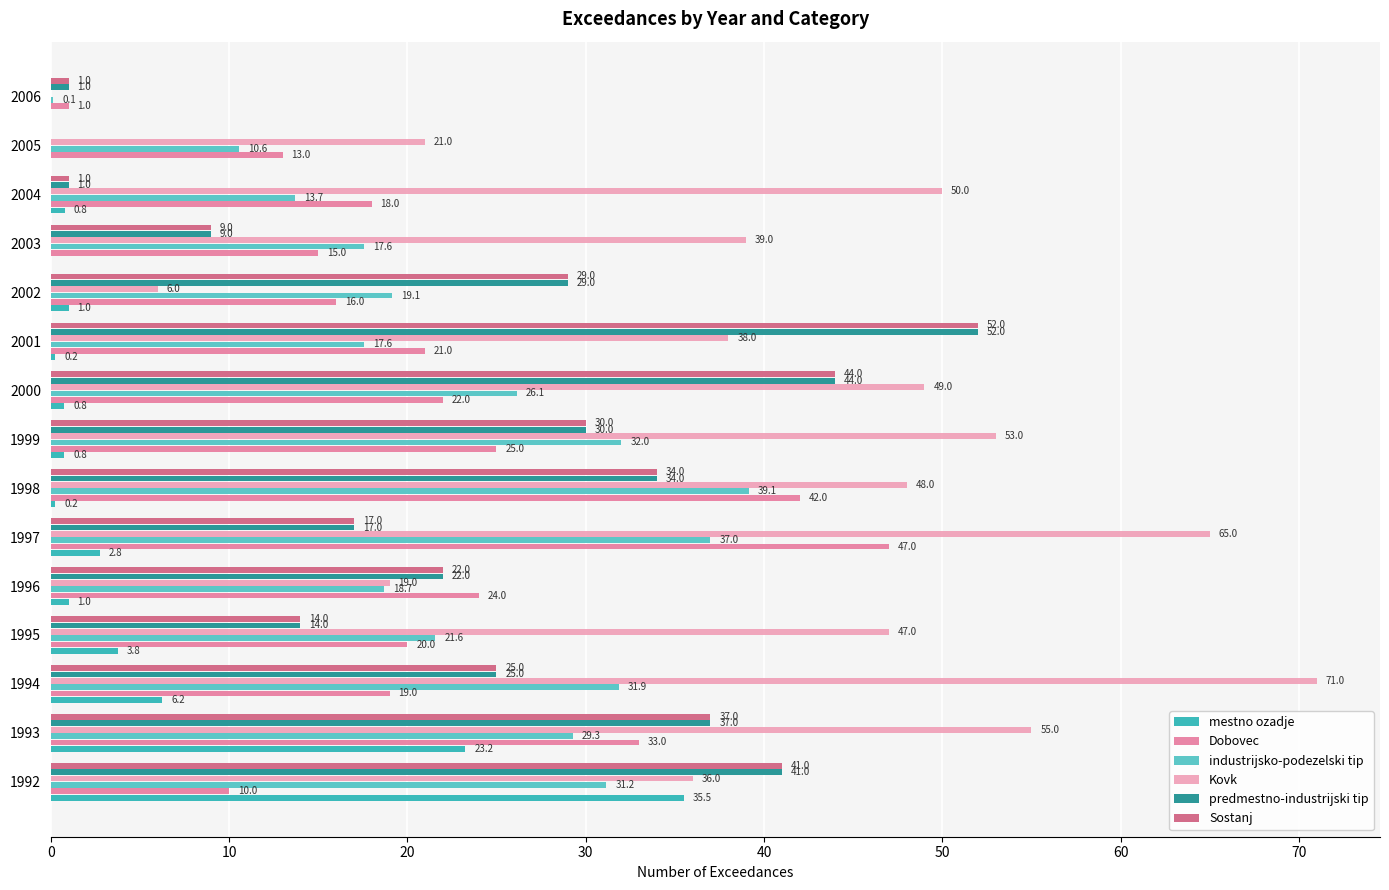

Which category has the highest value in the industrijsko-podezelski tip series?

1998